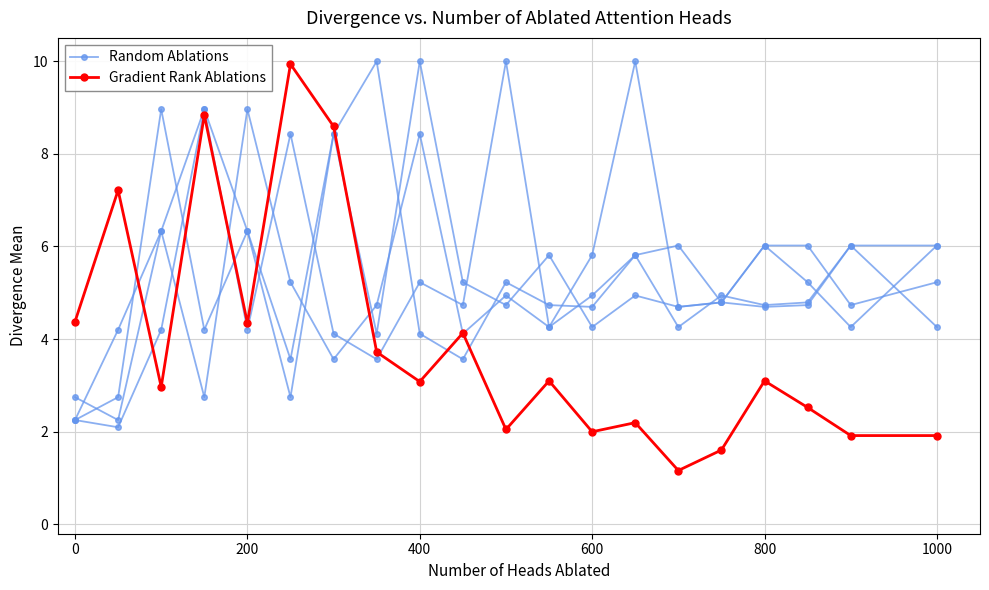

What is the sum of all Random Ablations values?

103.9